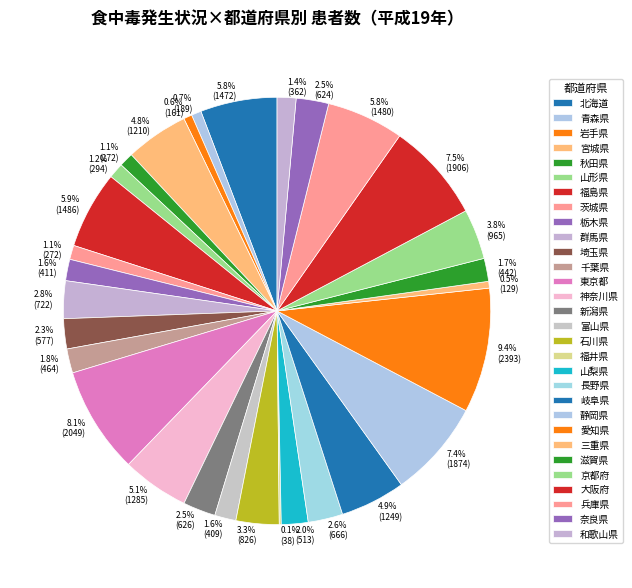

To the nearest percent, what is the combined percentage of 福井県 and 秋田県?

1%